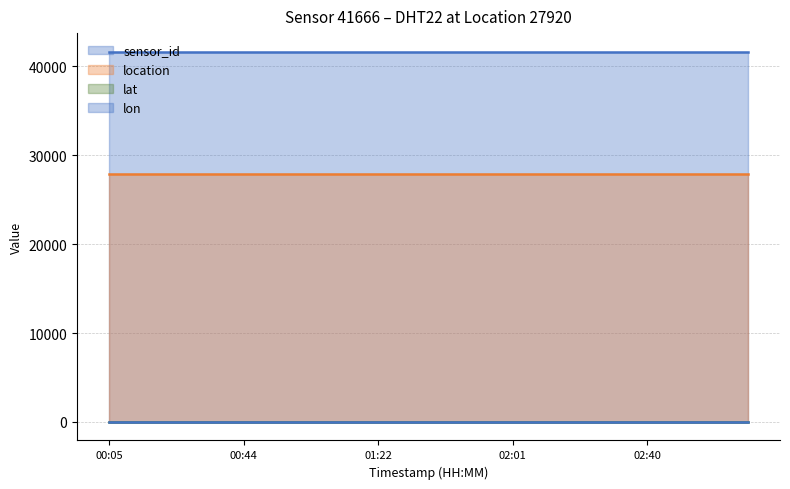

True or false: location has more than 1 points higher than both neighbors.

False